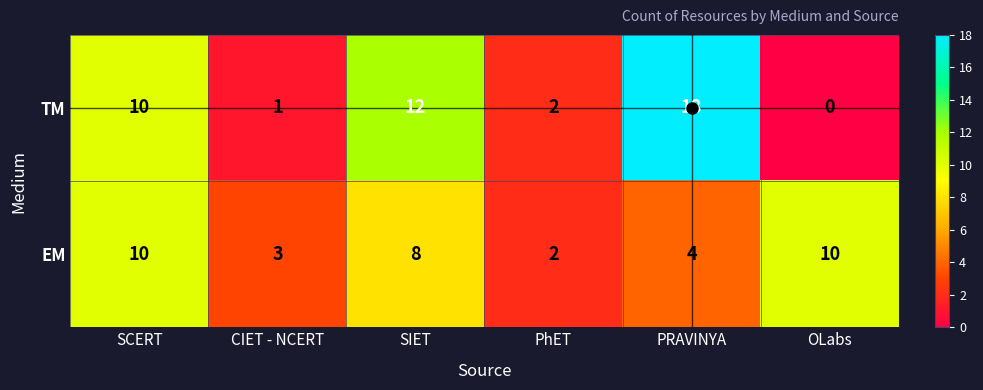

What is the sum of all TM values?

43